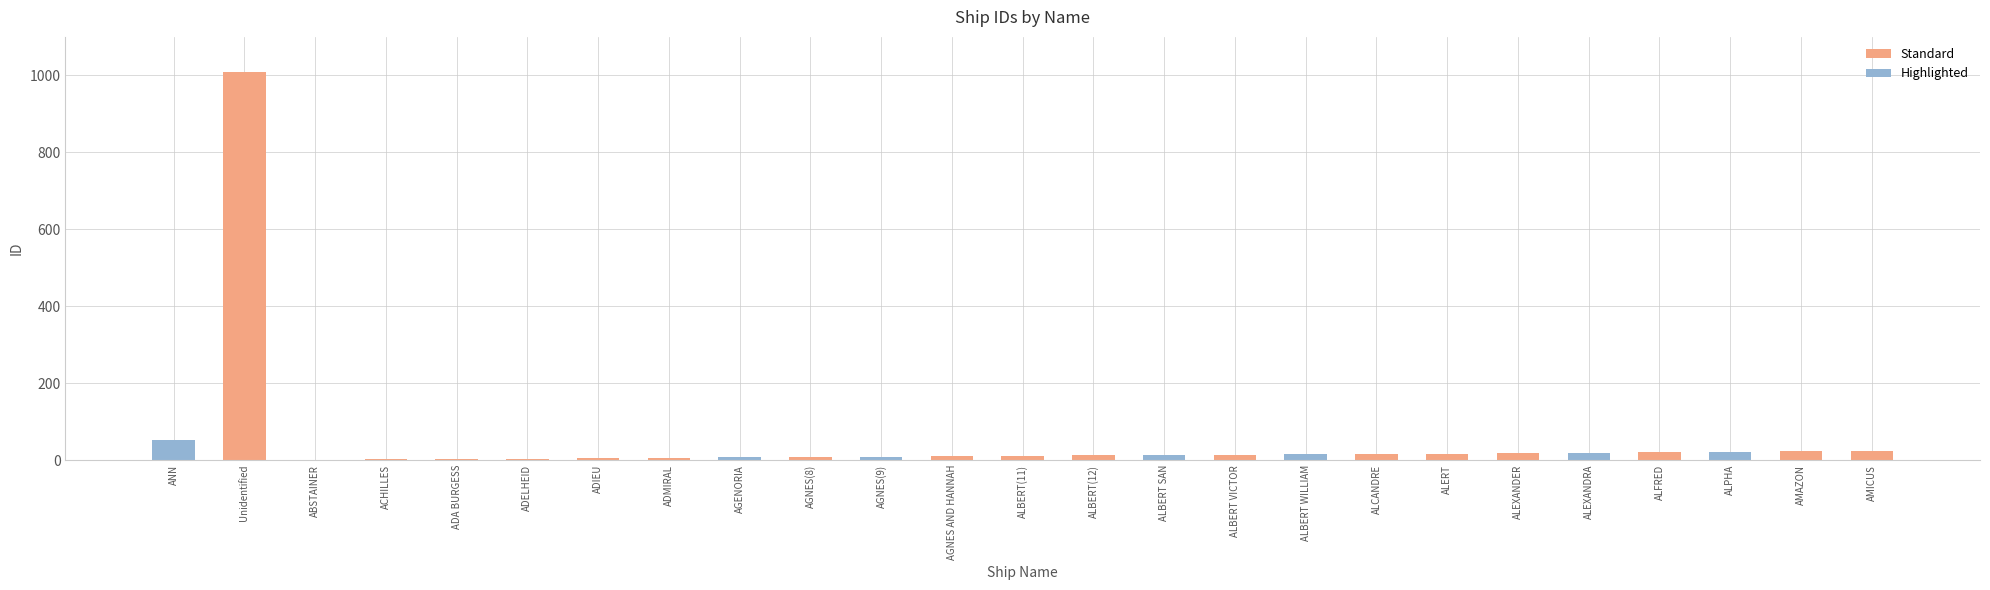

What is the maximum value shown in the chart?

1009